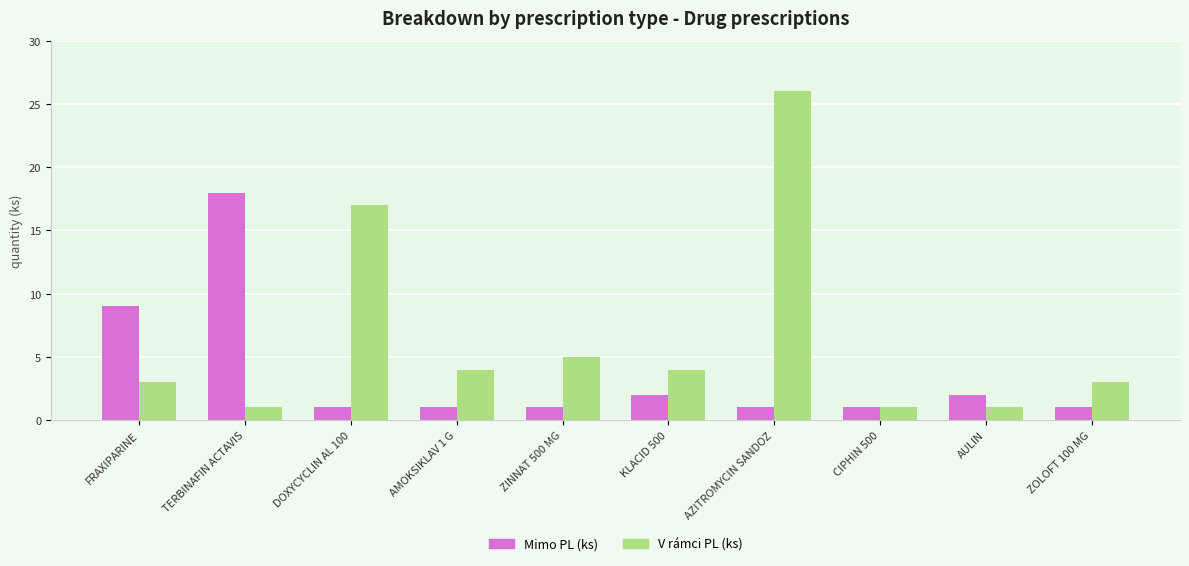

The value of Mimo PL (ks) at ZINNAT 500 MG is 1. True or false?

True